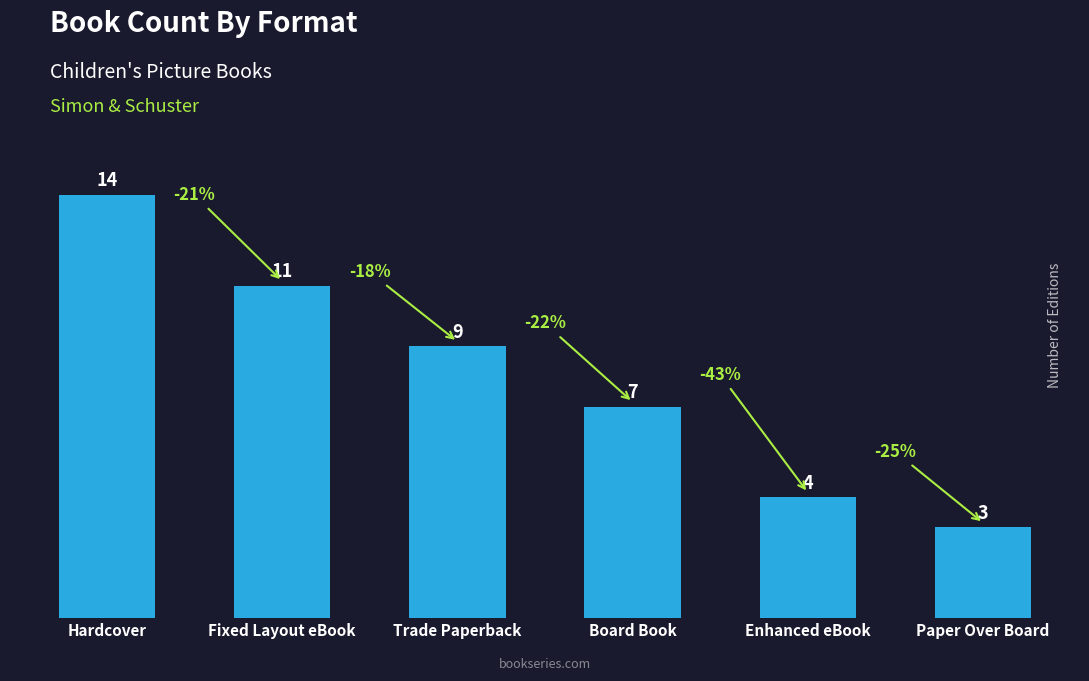

What position from the left is Fixed Layout eBook?

2